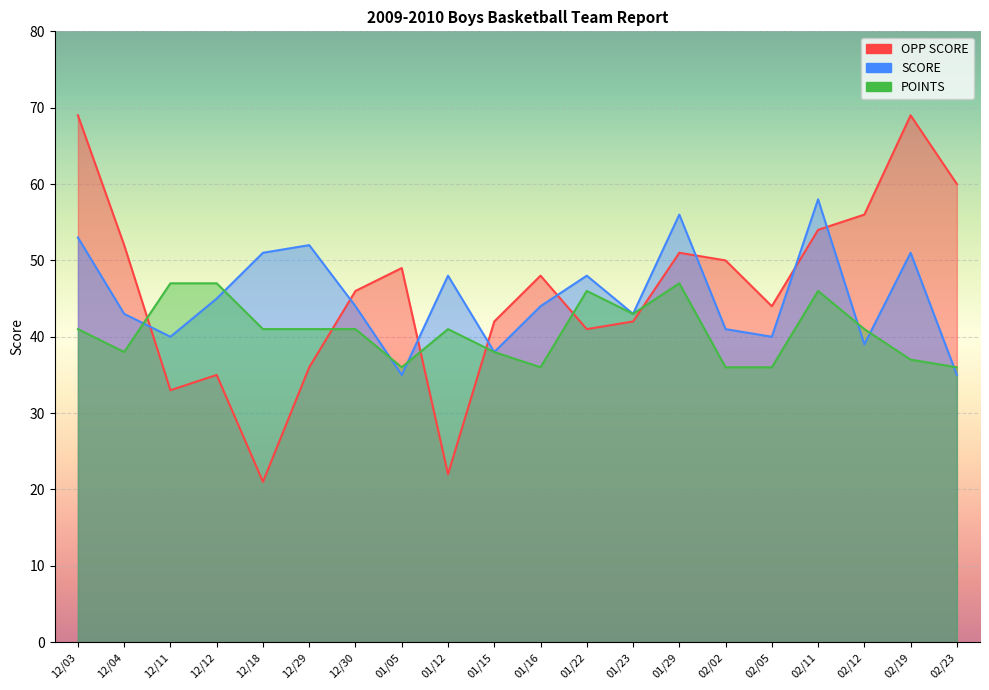

At how many categories does at least one series exceed 36?

20